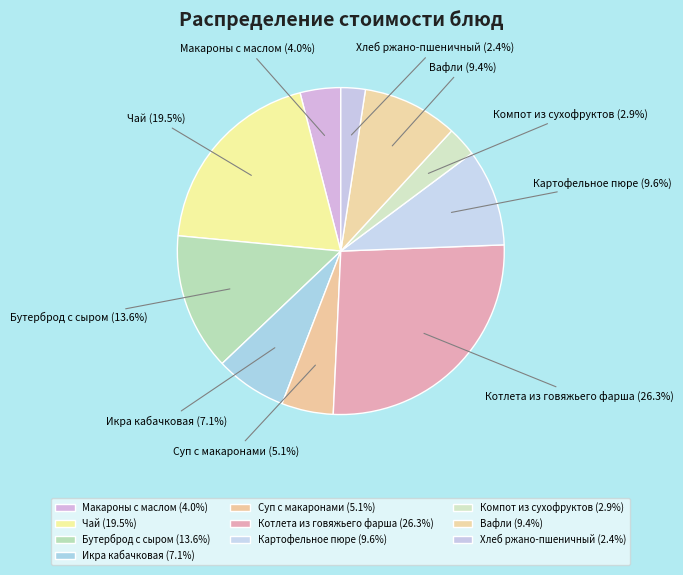

To the nearest percent, what is the difference between the largest and smallest slice percentages?

24%